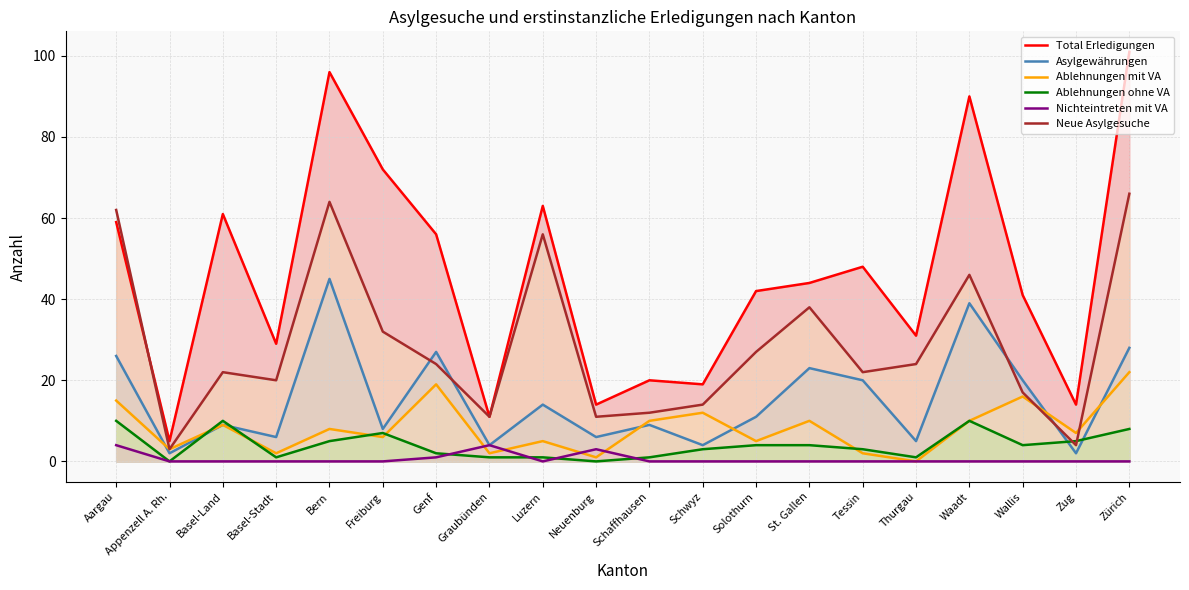

At which label does Ablehnungen ohne VA reach its peak?

Aargau